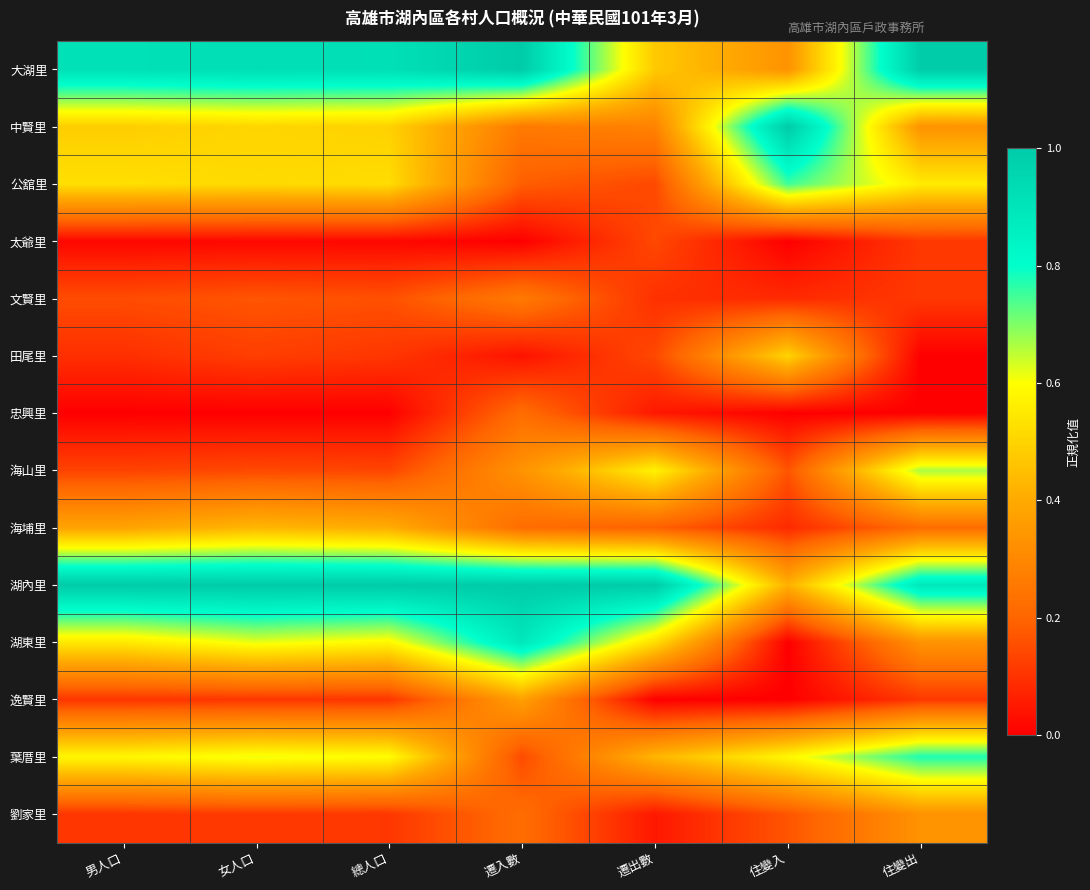

Which series has the largest total across all categories?

湖內里